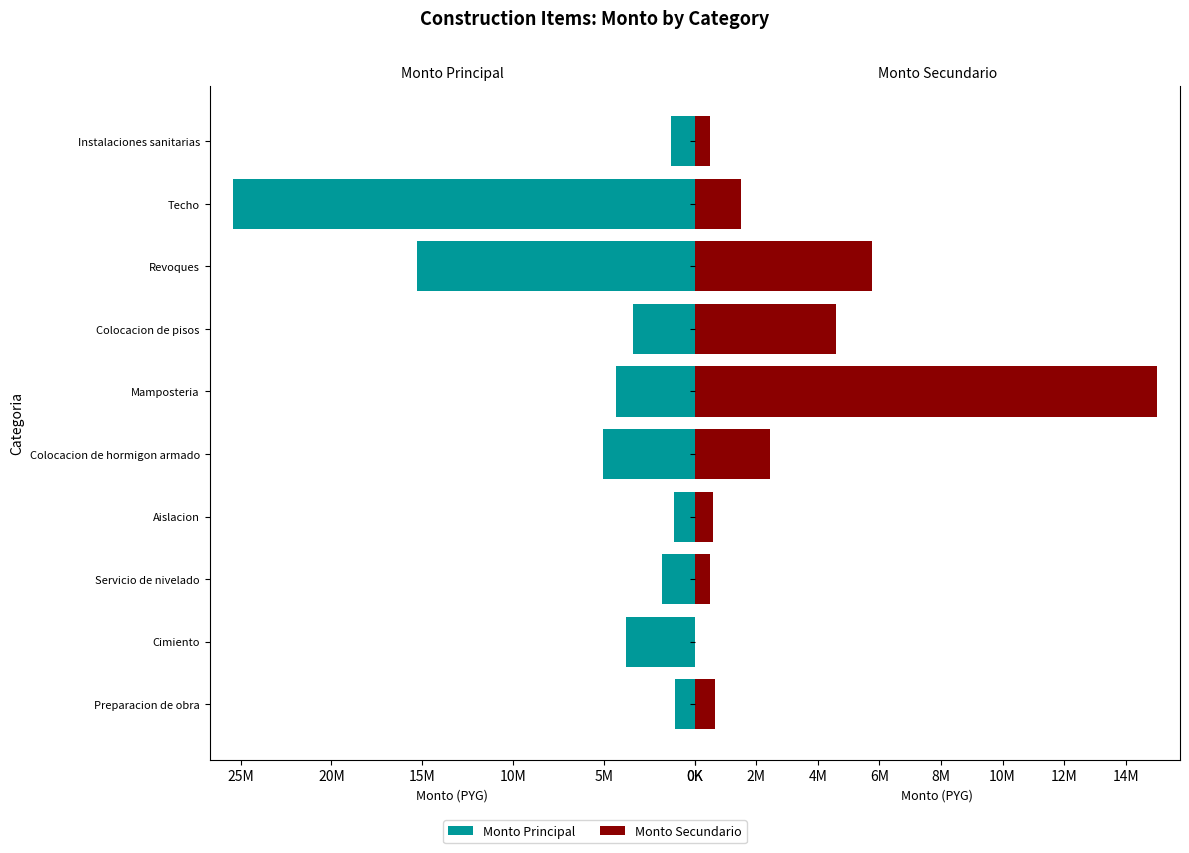

How many data points in Monto Secundario are above 1500000?

4